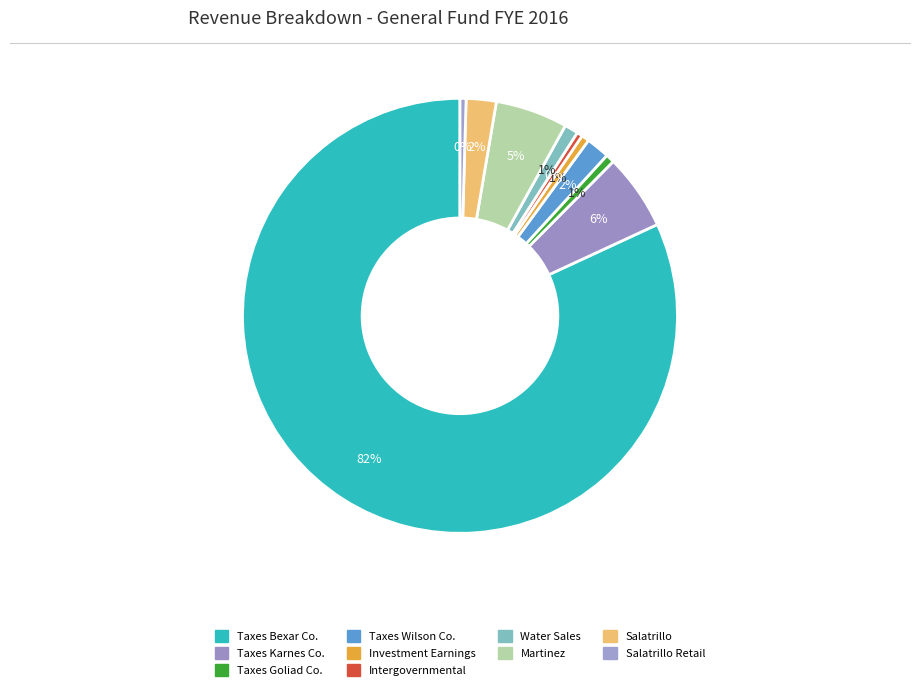

Count the number of slices in the pie.

10